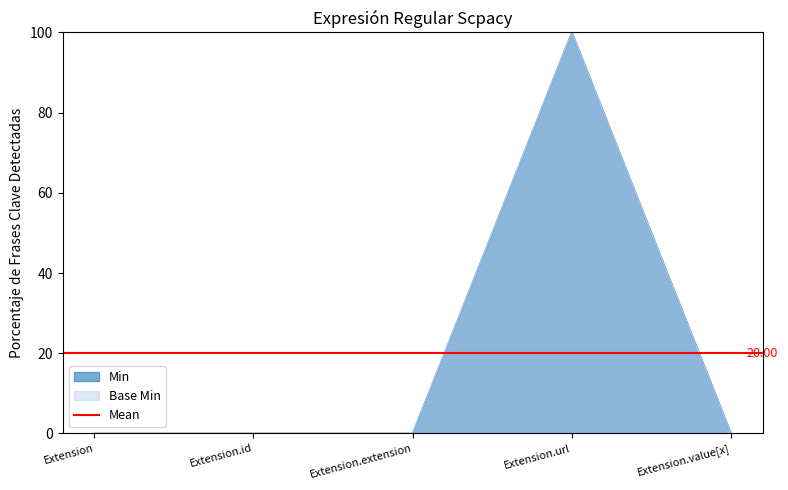

At which category is the sum across all series the highest?

Extension.url